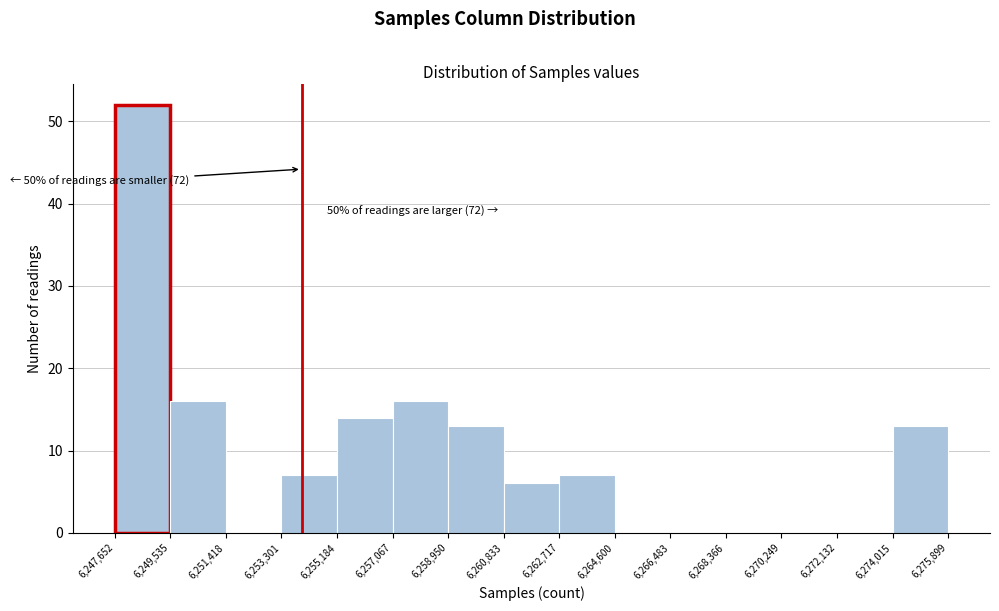

Which range on the x-axis has the tallest bar?

6,247,652 to 6,249,535